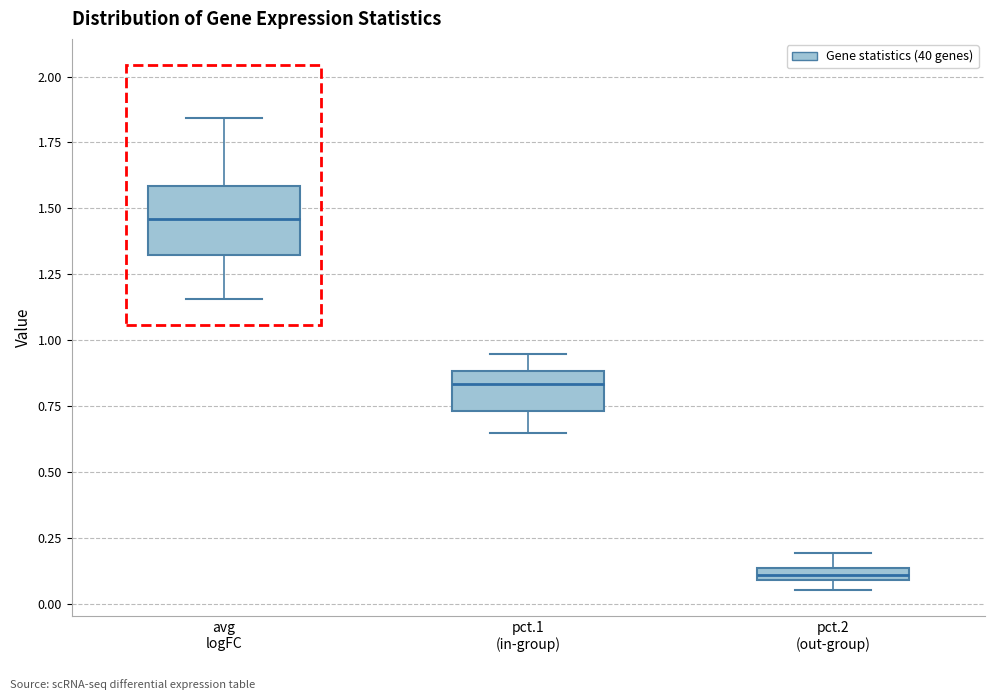

Comparing the boxes themselves (not the whiskers), which one is the tallest?

avg logFC